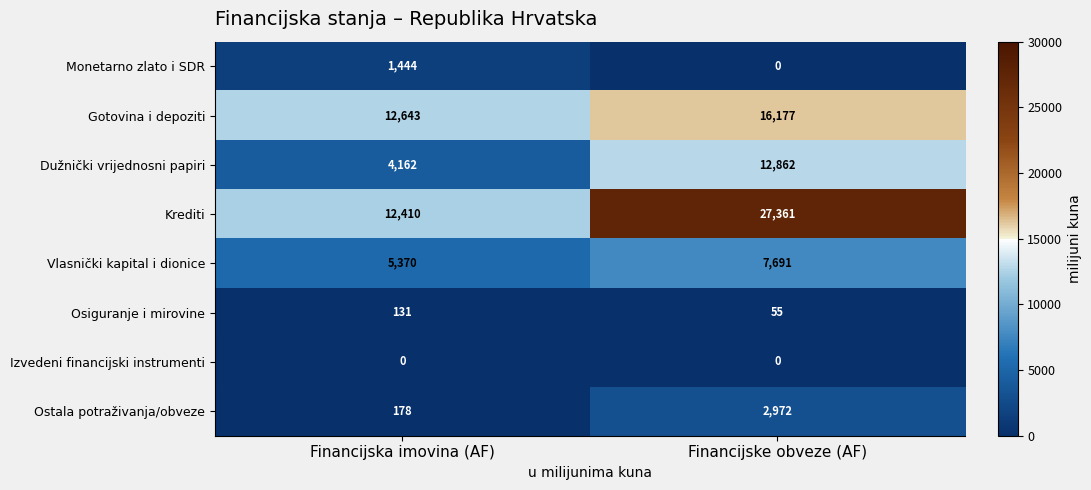

Reading right to left, list all the values displayed in this chart.

Monetarno zlato i SDR: Financijske obveze (AF)=0	Financijska imovina (AF)=1444
Gotovina i depoziti: Financijske obveze (AF)=16177	Financijska imovina (AF)=12643
Dužnički vrijednosni papiri: Financijske obveze (AF)=12862	Financijska imovina (AF)=4162
Krediti: Financijske obveze (AF)=27361	Financijska imovina (AF)=12410
Vlasnički kapital i dionice: Financijske obveze (AF)=7691	Financijska imovina (AF)=5370
Osiguranje i mirovine: Financijske obveze (AF)=55	Financijska imovina (AF)=131
Izvedeni financijski instrumenti: Financijske obveze (AF)=0	Financijska imovina (AF)=0
Ostala potraživanja/obveze: Financijske obveze (AF)=2972	Financijska imovina (AF)=178